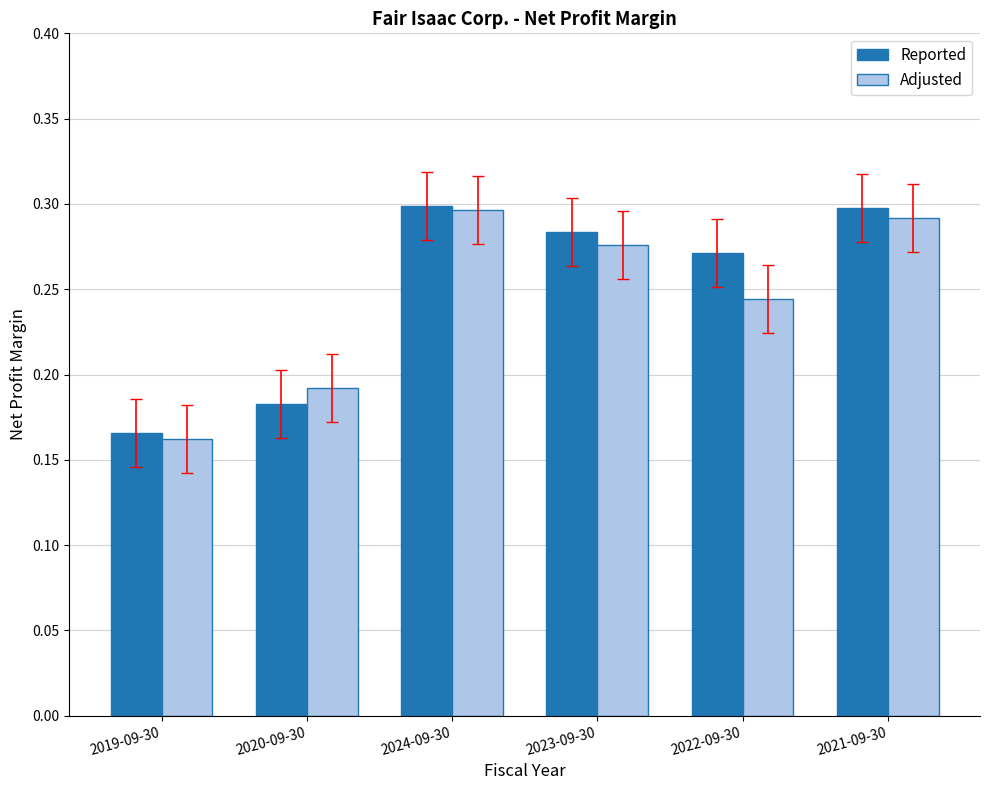

What is the sum of the Adjusted values at 2020-09-30 and 2024-09-30?

0.5